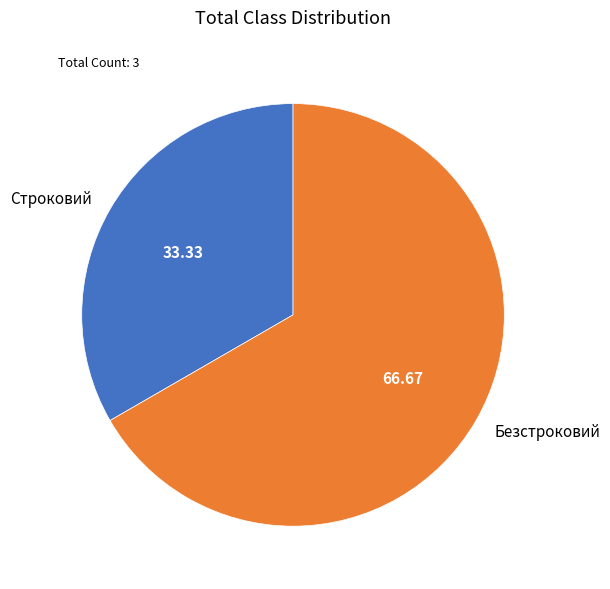

How many segments does this pie chart have?

2